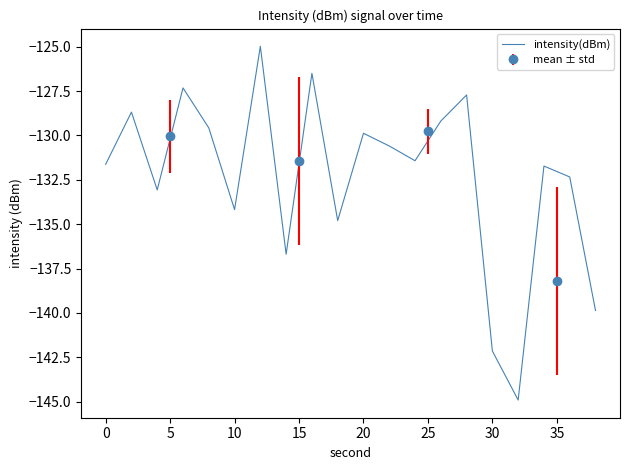

Reading right to left, what are all the values shown in this chart?

-139.9	-132.3	-131.7	-144.9	-142.1	-127.7	-129.2	-131.4	-130.6	-129.9	-134.8	-126.5	-136.7	-125.0	-134.2	-129.6	-127.3	-133.1	-128.7	-131.6